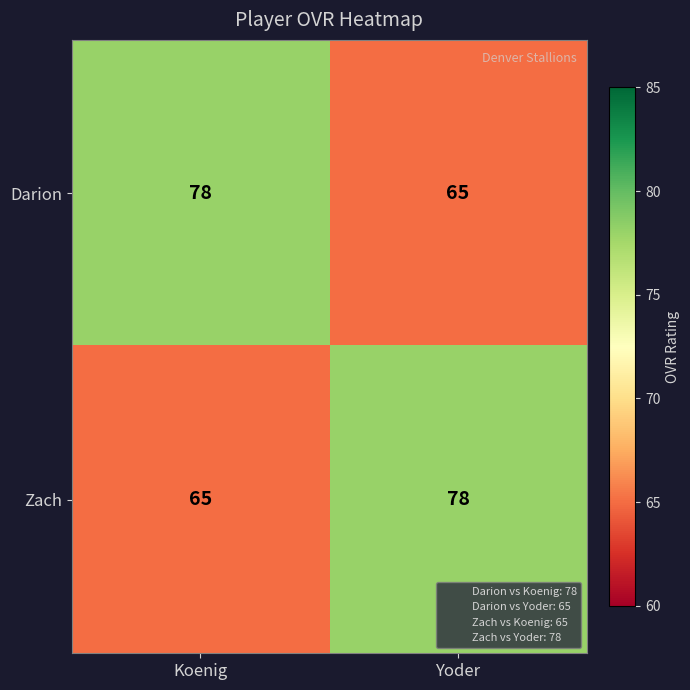

What is the average value of the Darion series?

72